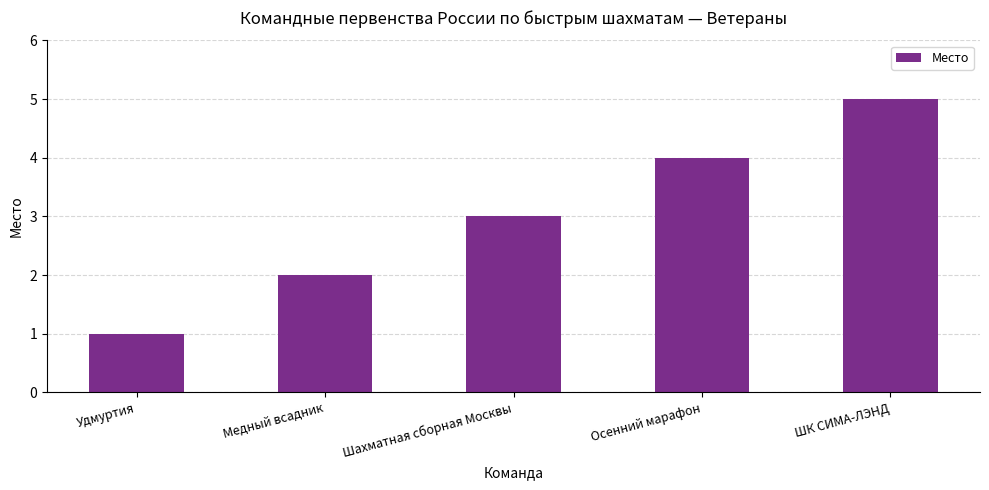

Which category has the highest value across all series?

ШК СИМА-ЛЭНД